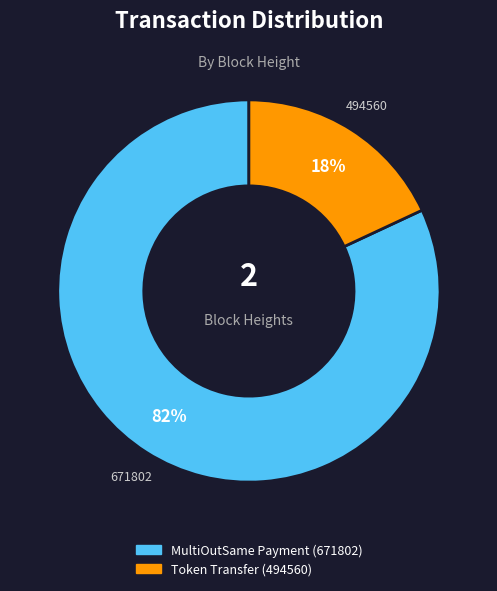

To the nearest percent, what is the difference between the largest and smallest slice percentages?

64%